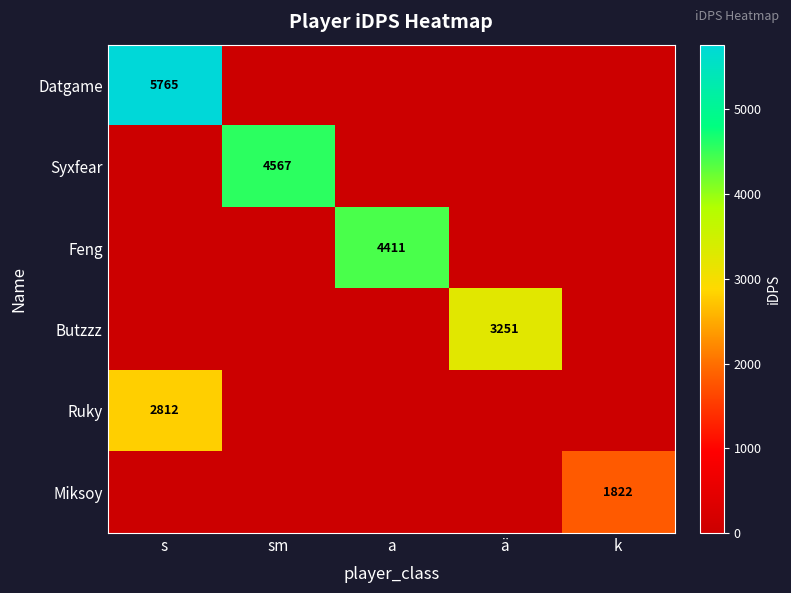

True or false: Datgame has a value of 2320 at s.

False